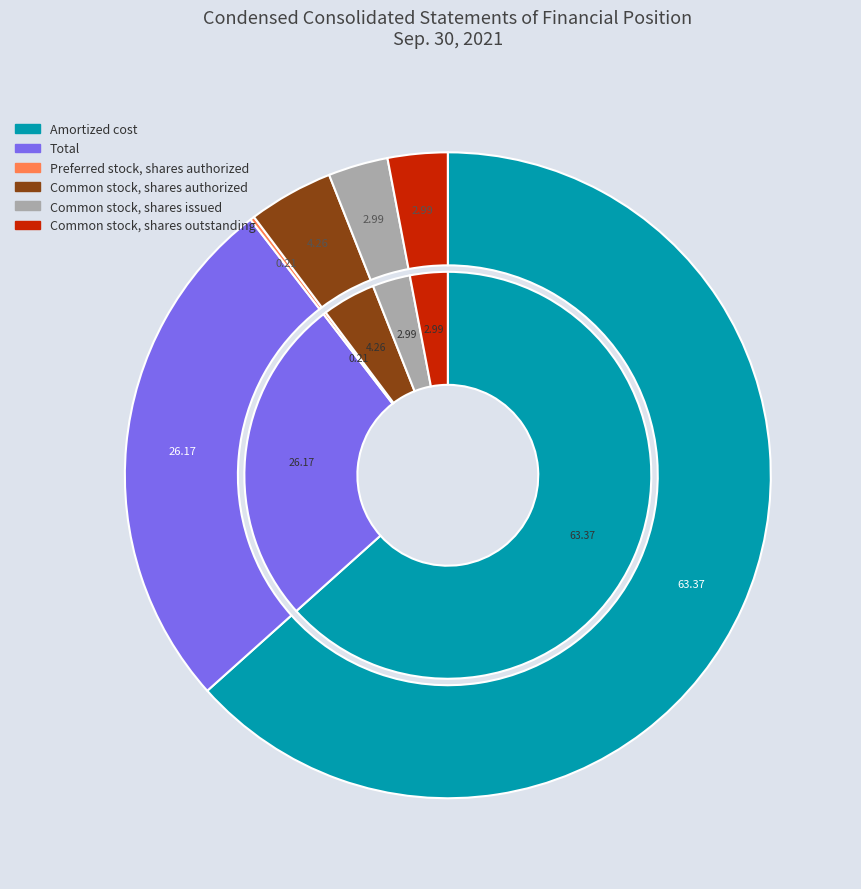

To the nearest percent, what portion does Common stock, shares outstanding represent?

3%